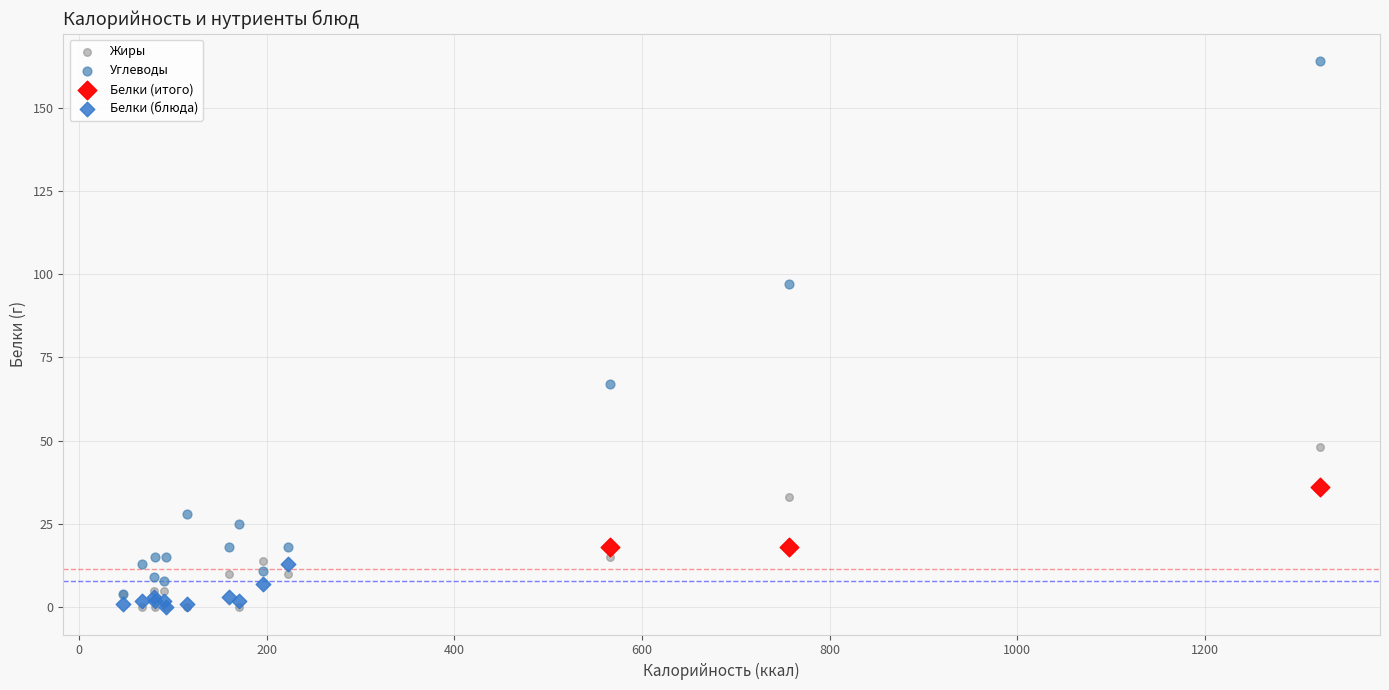

What are all the series names shown in the legend?

Жиры, Углеводы, Белки (итого), Белки (блюда)